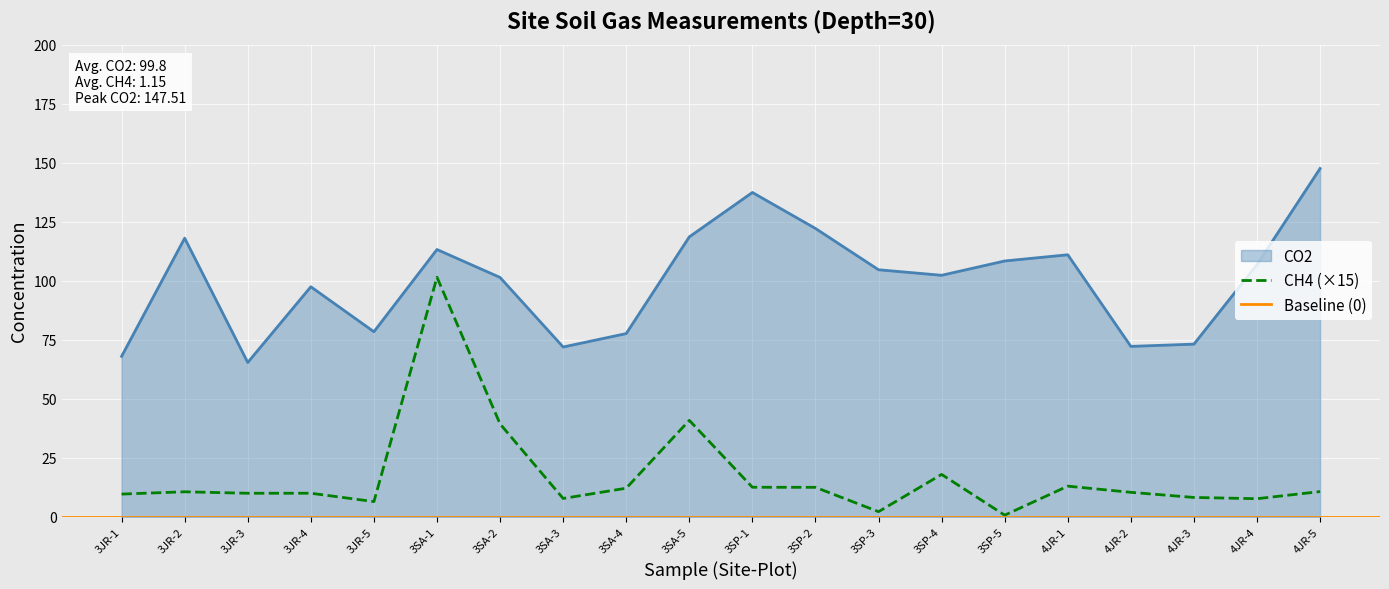

What is the difference between the maximum and minimum values in the CH4 series?

100.7